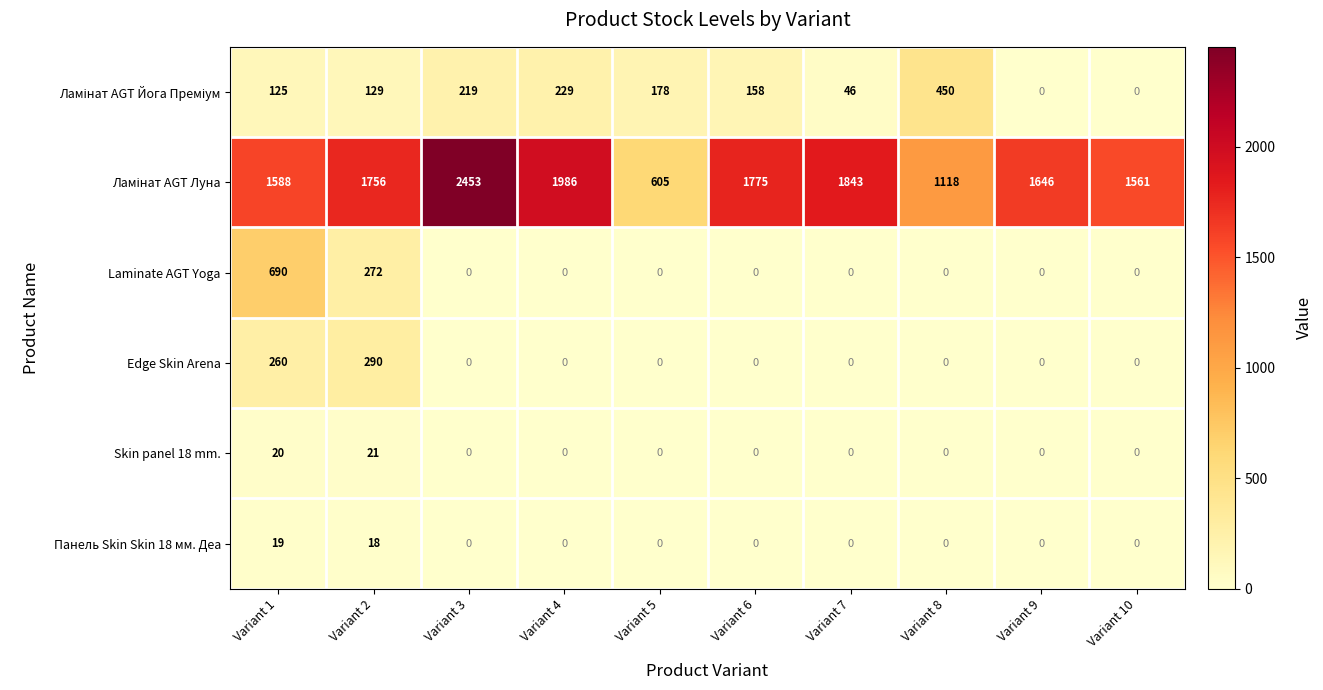

What is the difference between the Skin panel 18 mm. values at Variant 3 and Variant 2?

21